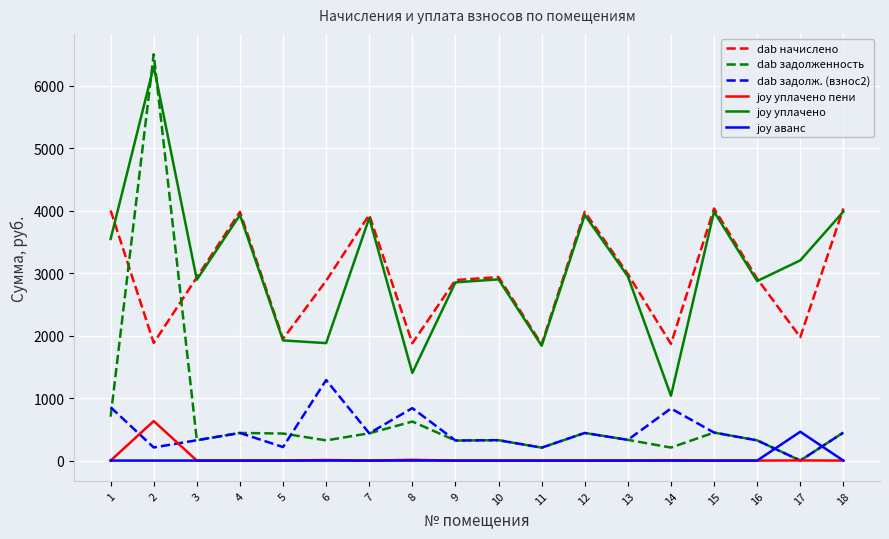

What are all the series names shown in the legend?

dab начислено, dab задолженность, dab задолж. (взнос2), joy уплачено пени, joy уплачено, joy аванс